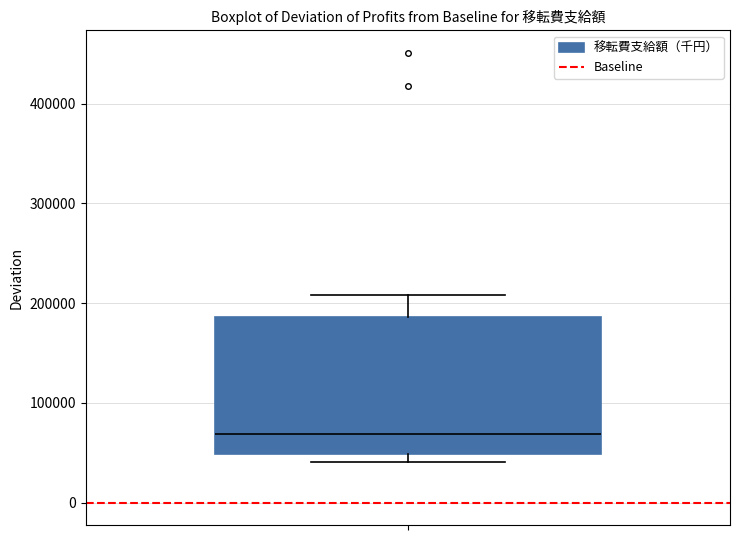

Where is the upper edge of the box on the y-axis? The values are not printed on the chart, so give them approximately, as read against the axis.

190000